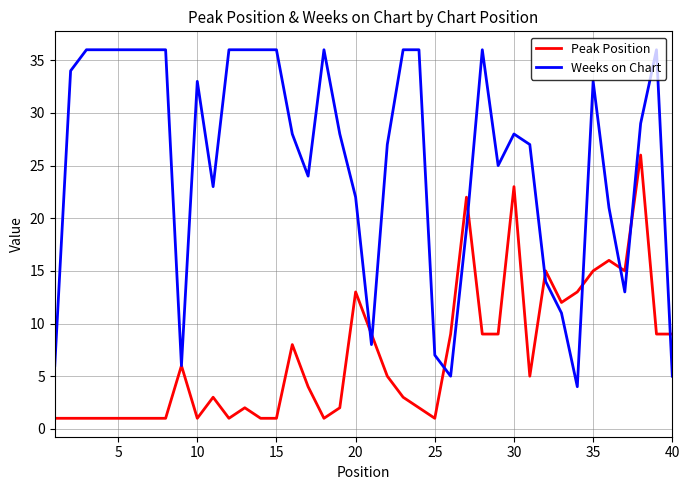

True or false: Weeks on Chart and Peak Position cross at least once.

True